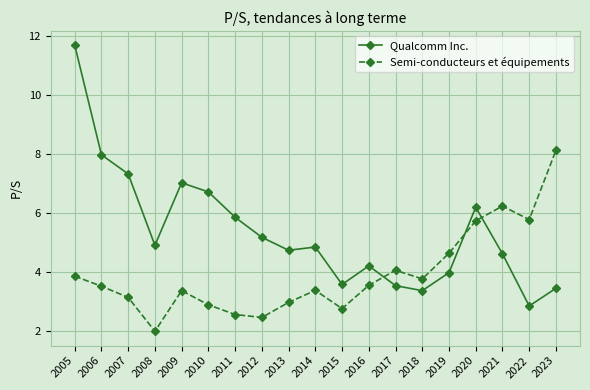

How many intersections are there between Qualcomm Inc. and Semi-conducteurs et équipements?

3